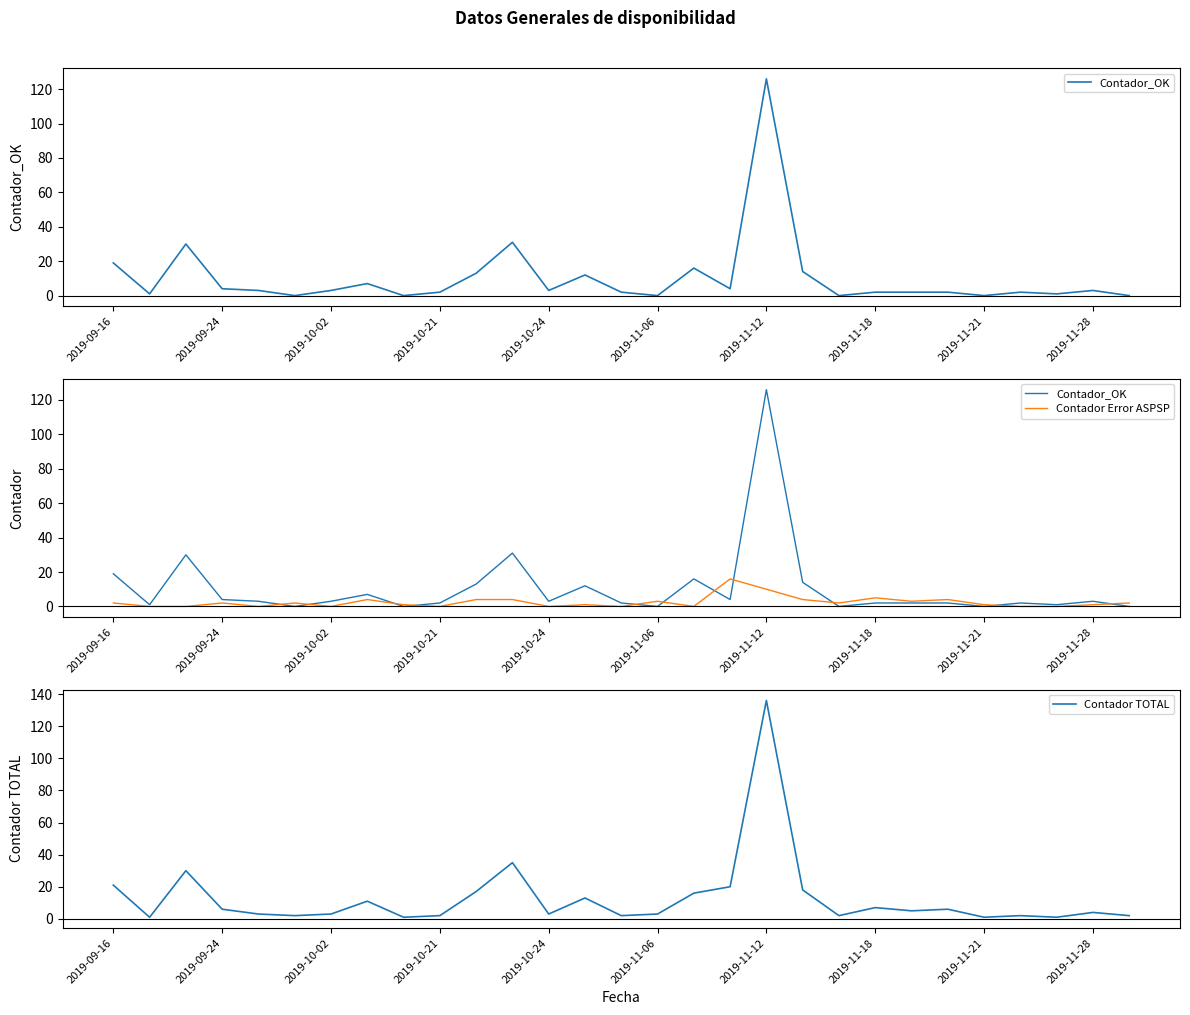

The value of Contador TOTAL at 2019-11-12 is 136. True or false?

True